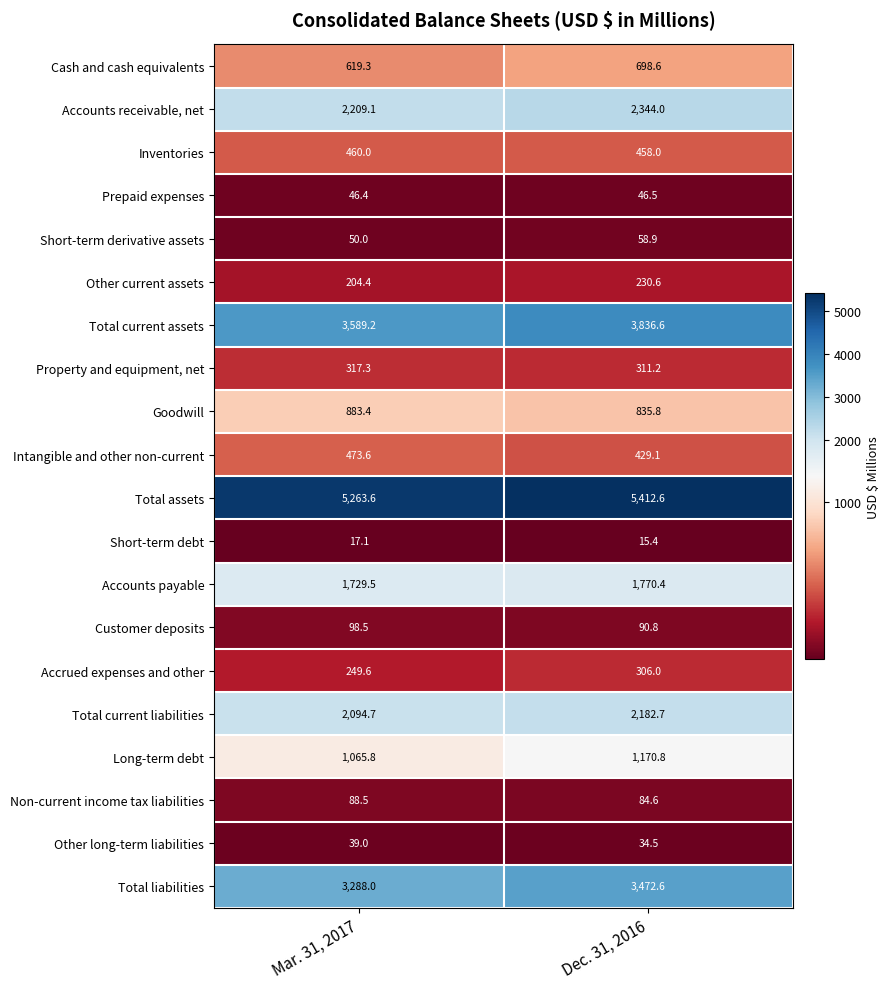

Count the number of categories in the chart.

2